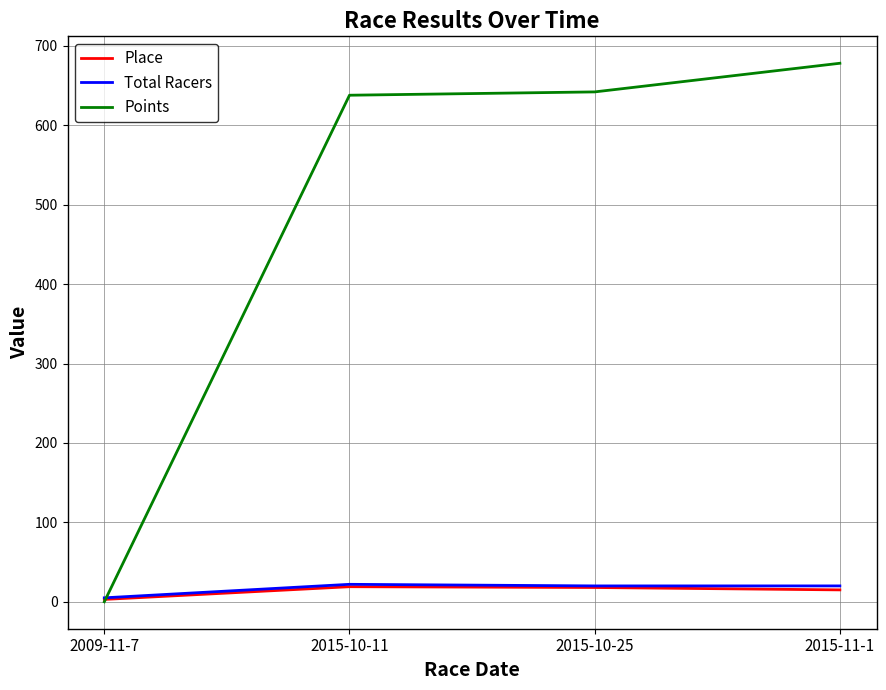

Where do Points and Place first cross each other?

2009-11-7 and 2015-10-11